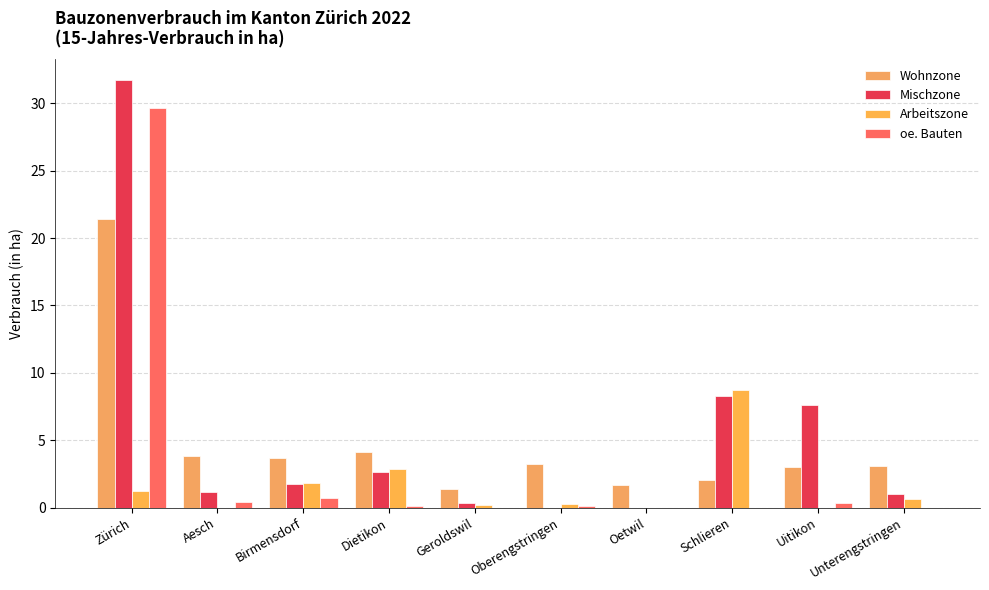

How many groups of bars are there?

10